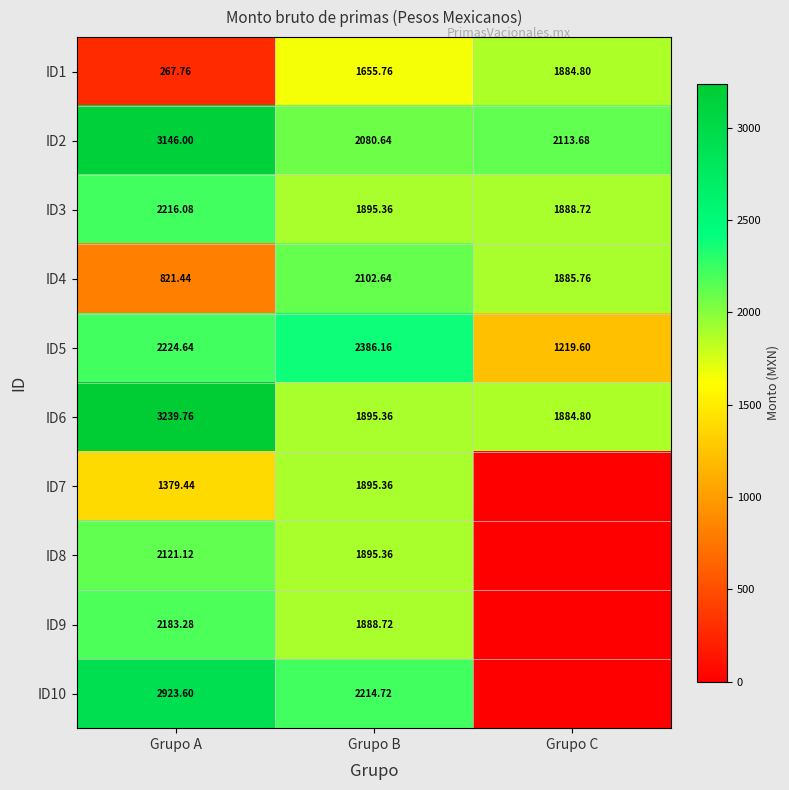

Is the value of ID4 at Grupo A greater than the value of ID6 at Grupo B?

No